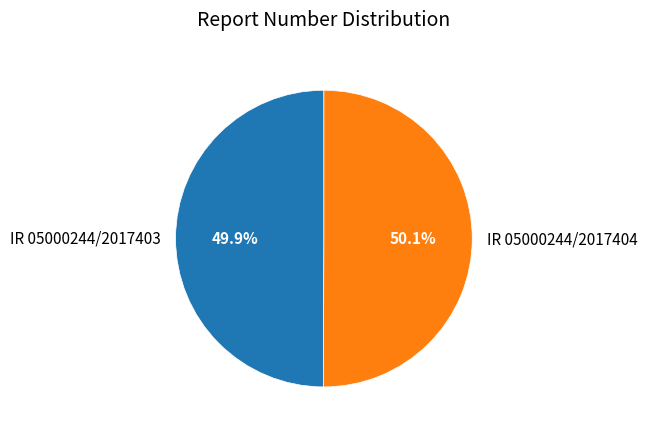

What percentage is NOT represented by IR 05000244/2017403?

50.1%